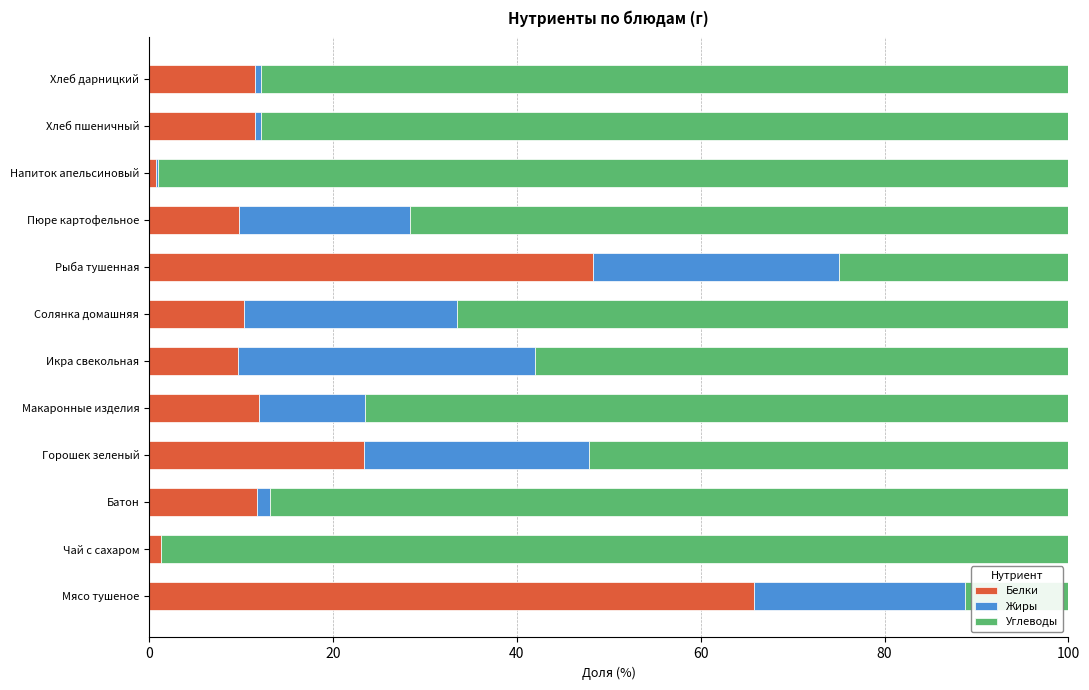

How many data points does each series have?

12